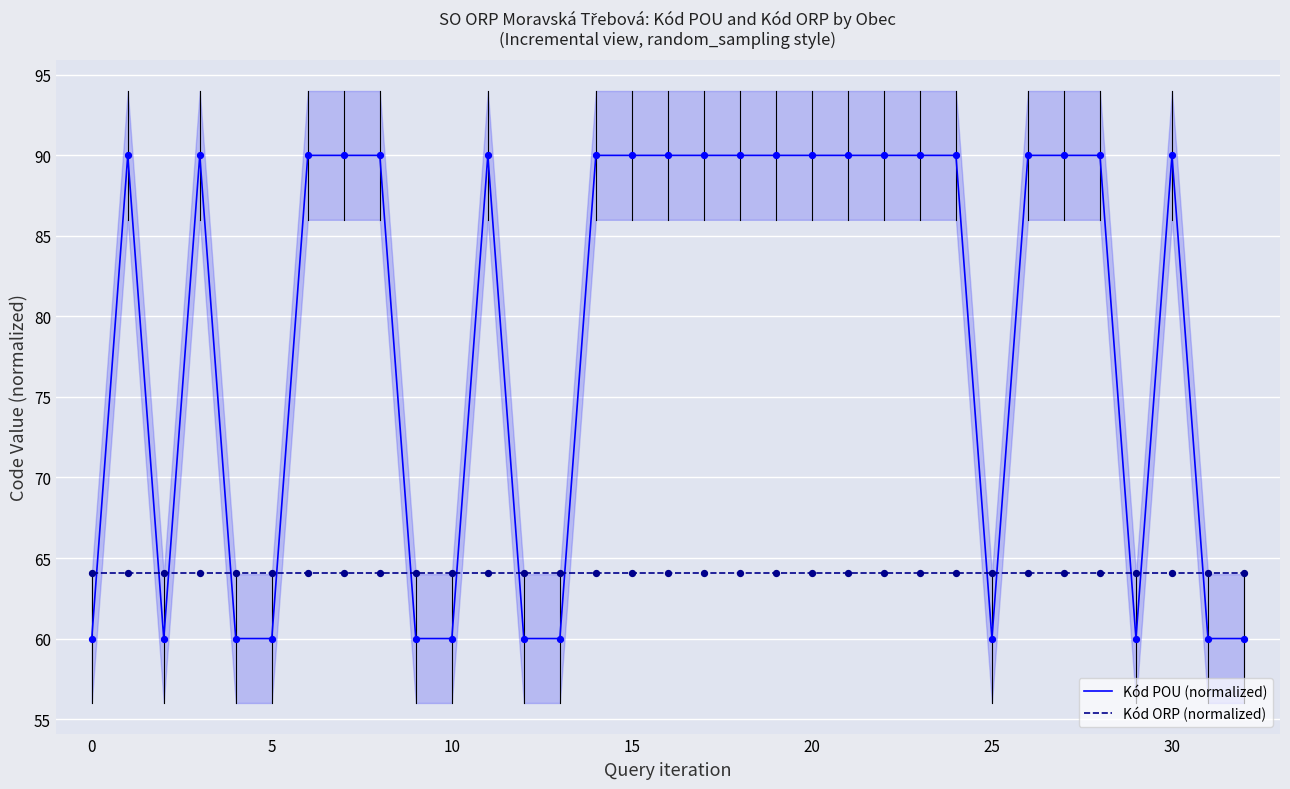

Which series reaches the maximum Y coordinate?

Kód POU (normalized)